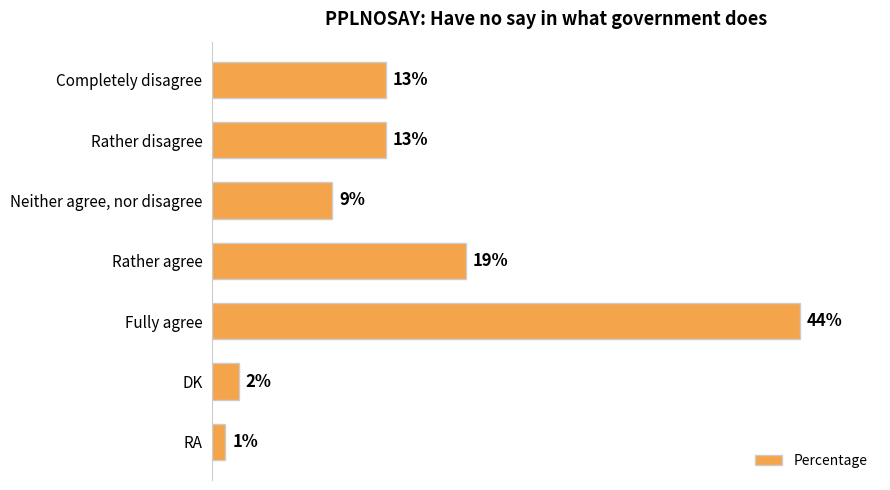

What is the label of the 1st bar from the bottom?

RA